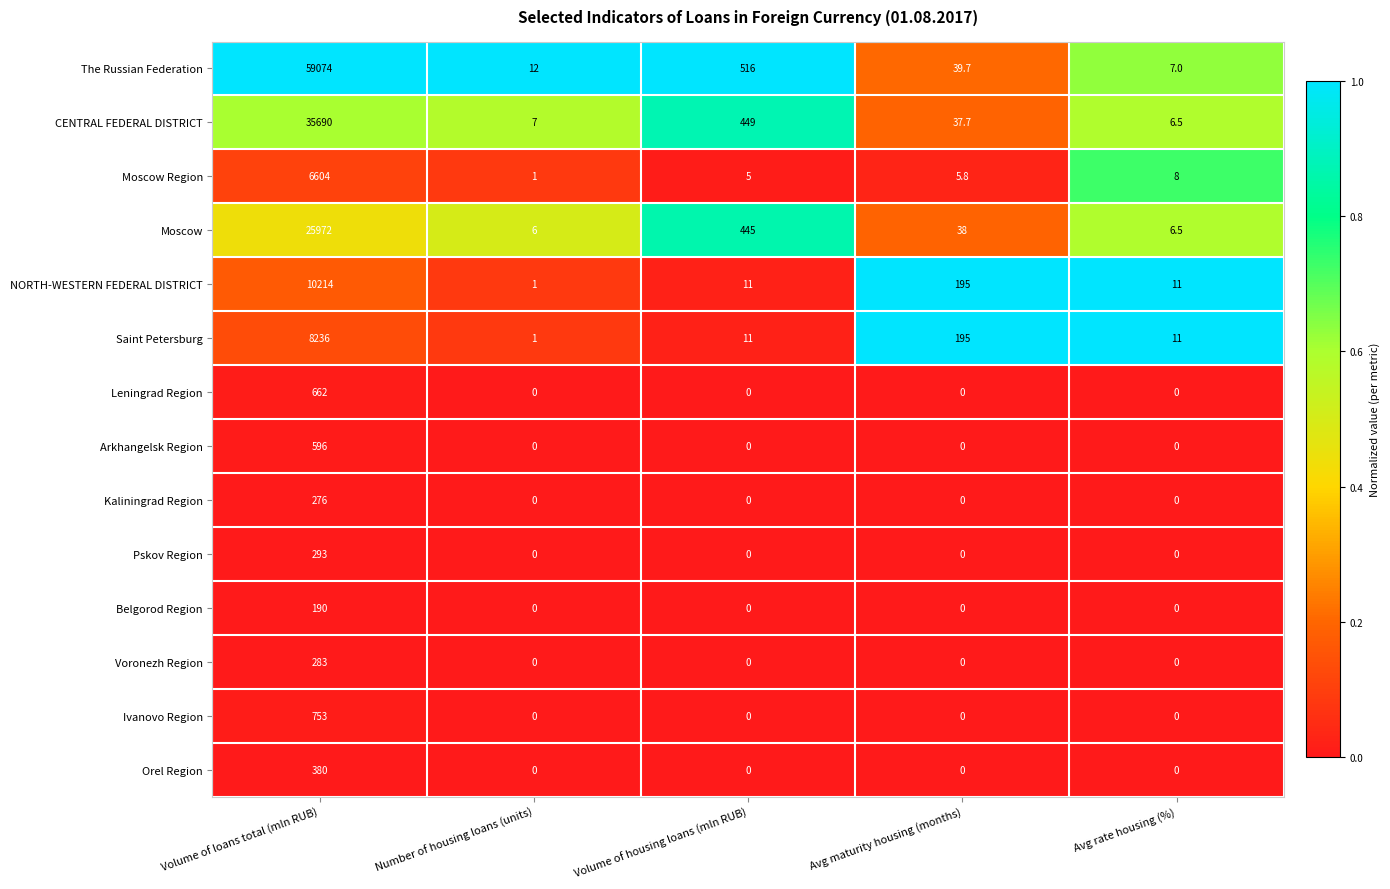

True or false: Arkhangelsk Region has a value of 0.0 at Volume of housing loans (mln RUB).

True